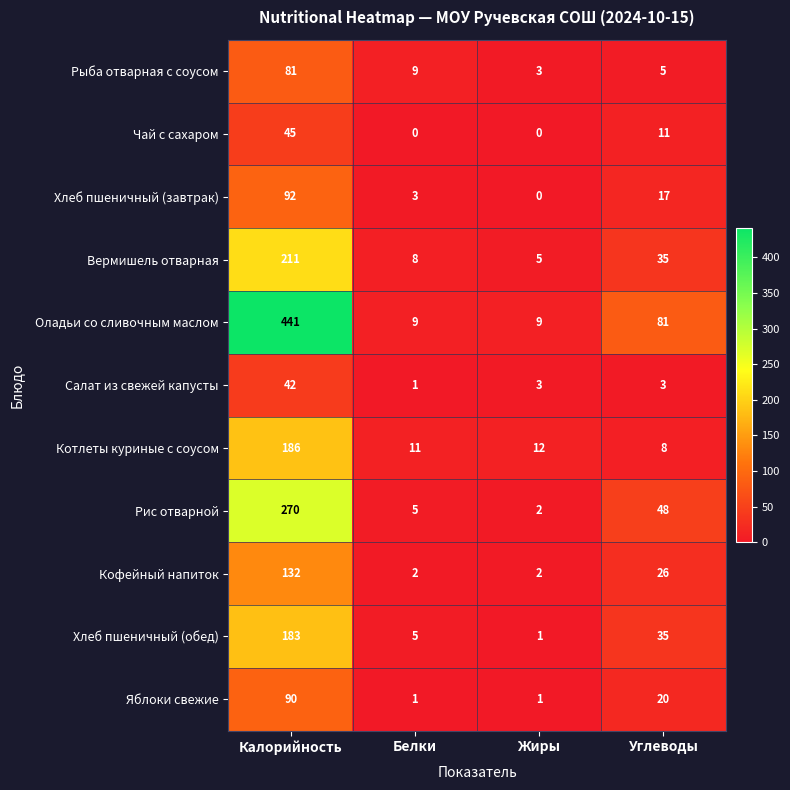

What is the spread (max minus min) of values at Белки?

11